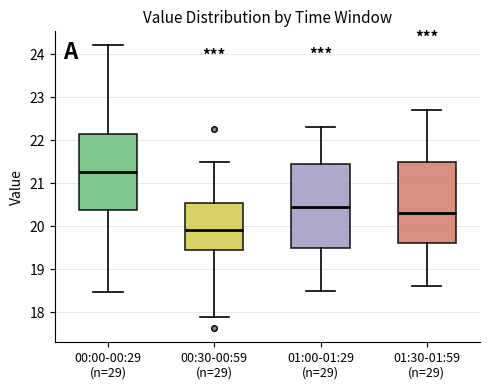

Reading left to right, read every box against the y-axis: the position of its median line, the range the box covers, and the ends of its whiskers. The values are not printed on the chart, so give them approximately, as read against the axis.

00:00-00:29 (n=29): median 21.3, box 20.4 to 22.2, whiskers 18.5 to 24.2
00:30-00:59 (n=29): median 19.9, box 19.5 to 20.6, whiskers 17.9 to 21.5
01:00-01:29 (n=29): median 20.5, box 19.5 to 21.5, whiskers 18.5 to 22.3
01:30-01:59 (n=29): median 20.3, box 19.6 to 21.5, whiskers 18.6 to 22.7